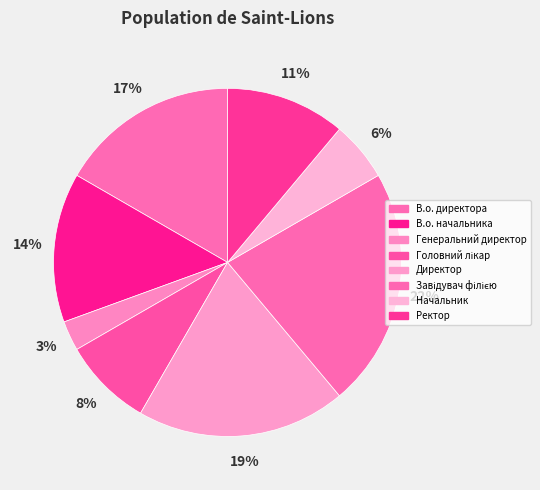

To the nearest percent, what percentage of the pie is В.о. директора?

17%